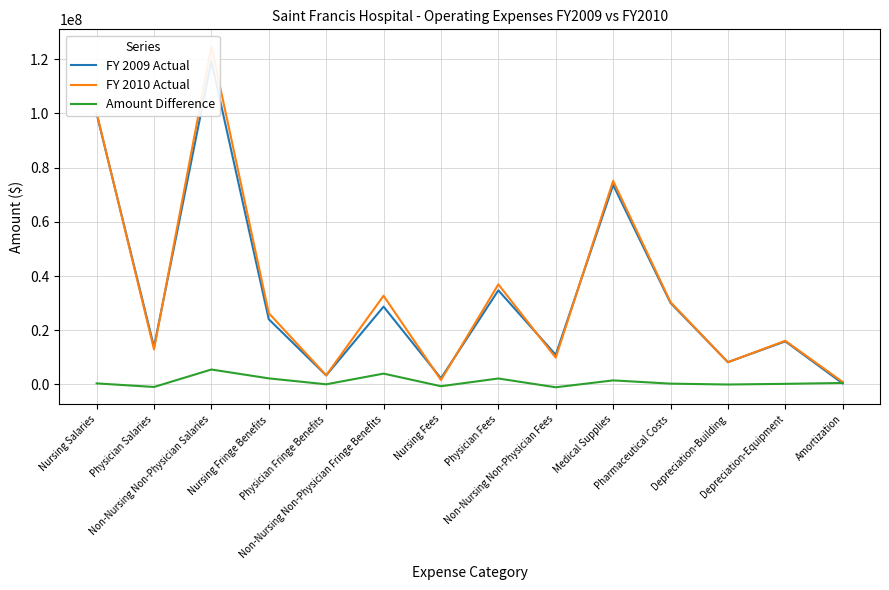

List the series in order of their peak value, highest first.

FY 2010 Actual, FY 2009 Actual, Amount Difference